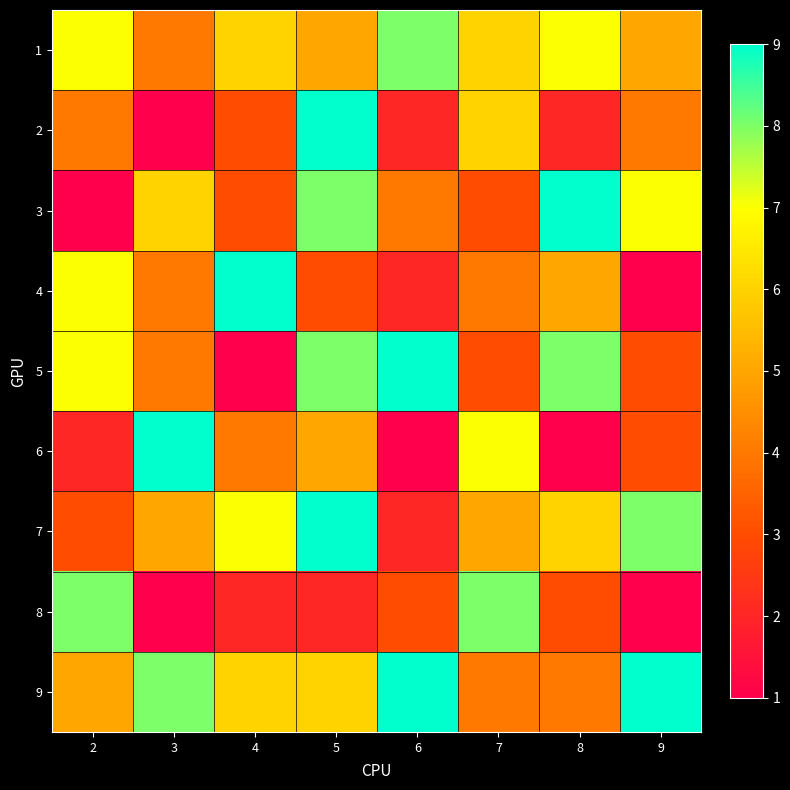

Reading right to left, list all the values displayed in this chart.

1: 9=5	8=7	7=6	6=8	5=5	4=6	3=4	2=7
2: 9=4	8=2	7=6	6=2	5=9	4=3	3=1	2=4
3: 9=7	8=9	7=3	6=4	5=8	4=3	3=6	2=1
4: 9=1	8=5	7=4	6=2	5=3	4=9	3=4	2=7
5: 9=3	8=8	7=3	6=9	5=8	4=1	3=4	2=7
6: 9=3	8=1	7=7	6=1	5=5	4=4	3=9	2=2
7: 9=8	8=6	7=5	6=2	5=9	4=7	3=5	2=3
8: 9=1	8=3	7=8	6=3	5=2	4=2	3=1	2=8
9: 9=9	8=4	7=4	6=9	5=6	4=6	3=8	2=5